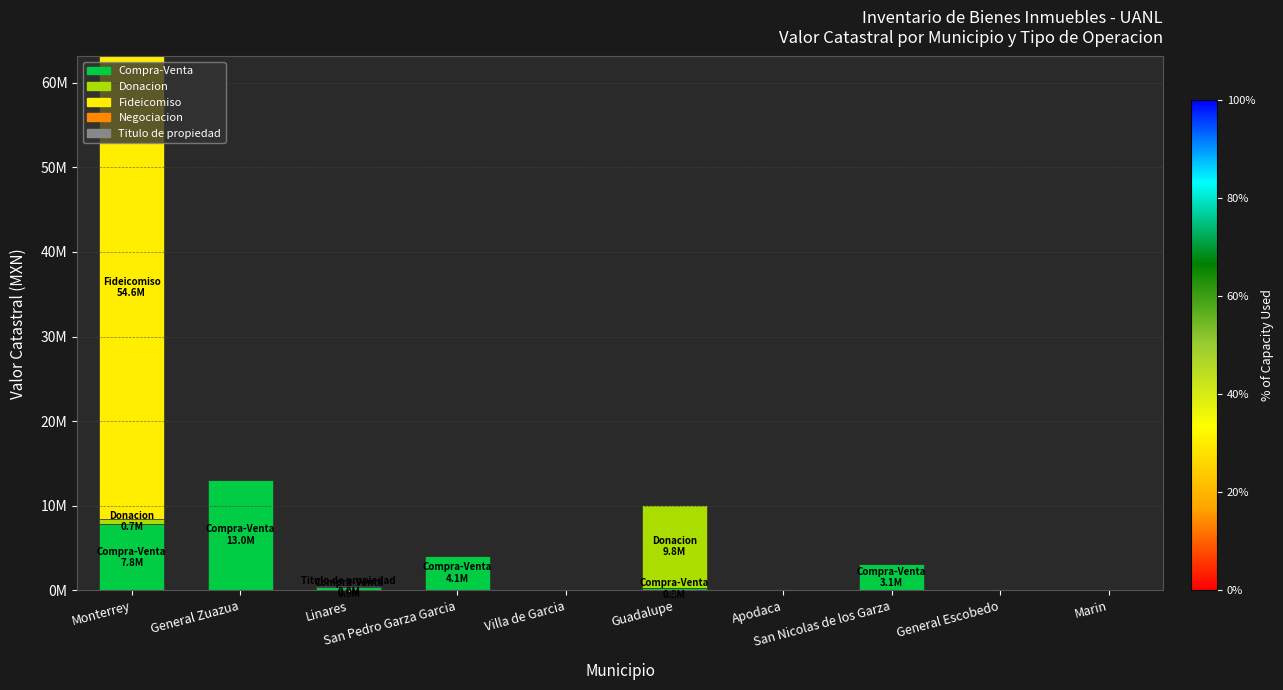

What is the label of the 7th bar from the left?

Apodaca